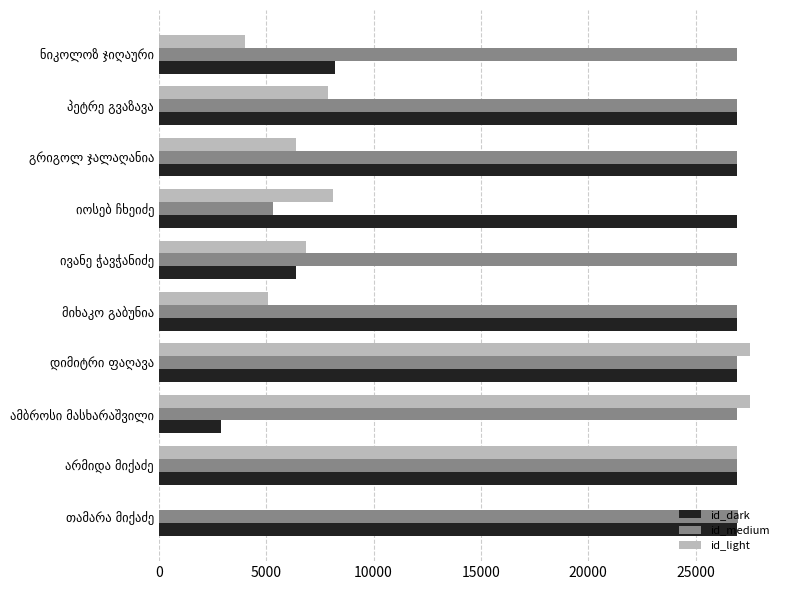

Which series has the largest total across all categories?

id_medium